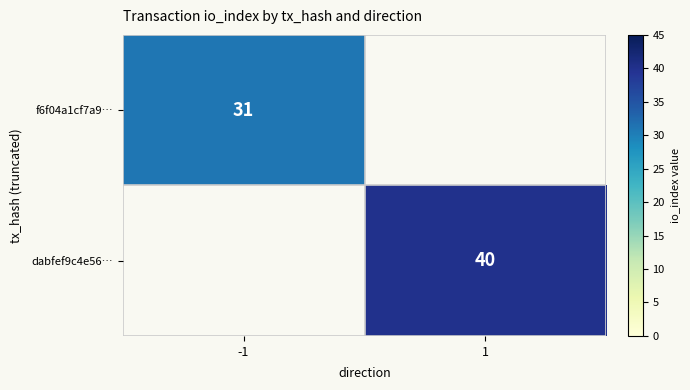

Is the value of f6f04a1cf7a9… at -1 greater than the value of dabfef9c4e56… at 1?

No